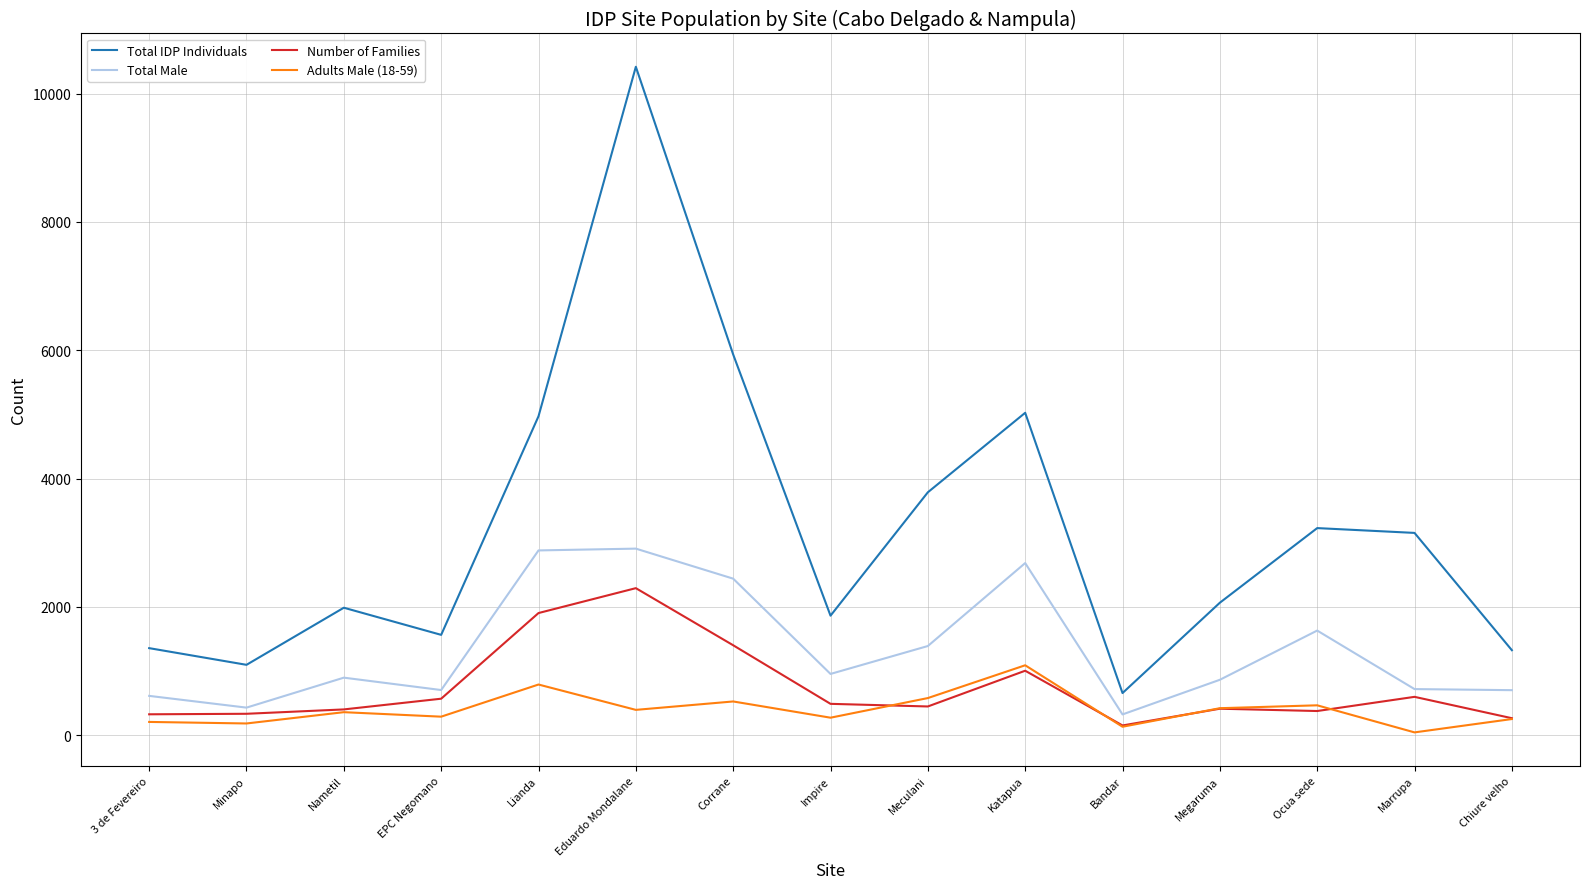

What is the difference between the maximum and minimum values in the Total Male series?

2584